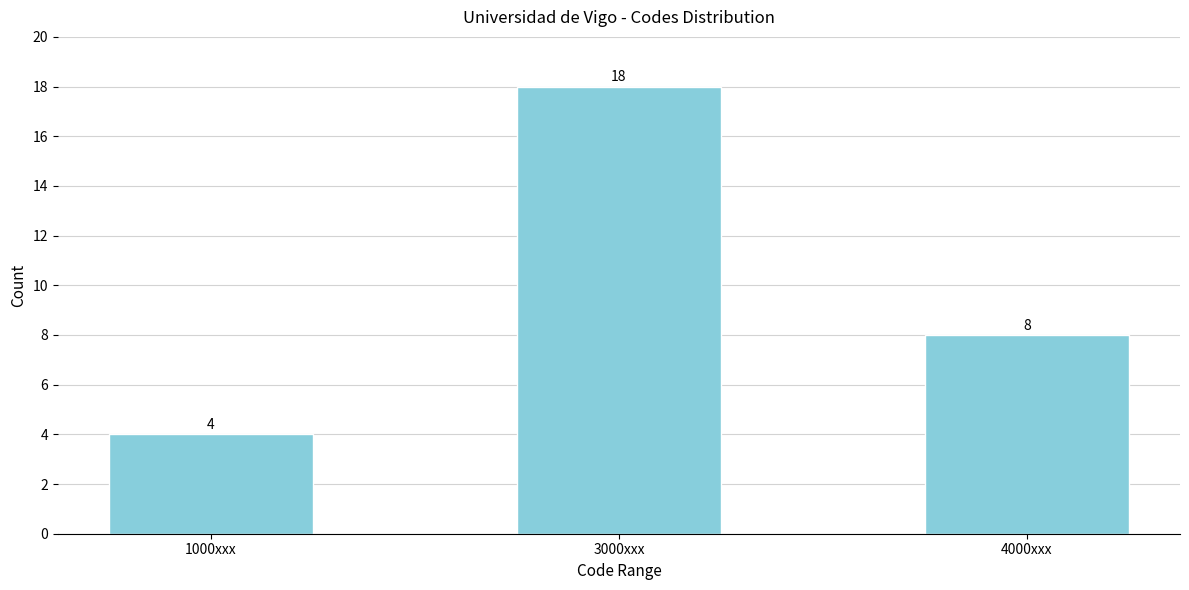

Reading left to right, transcribe all the data shown in this chart.

4	18	8